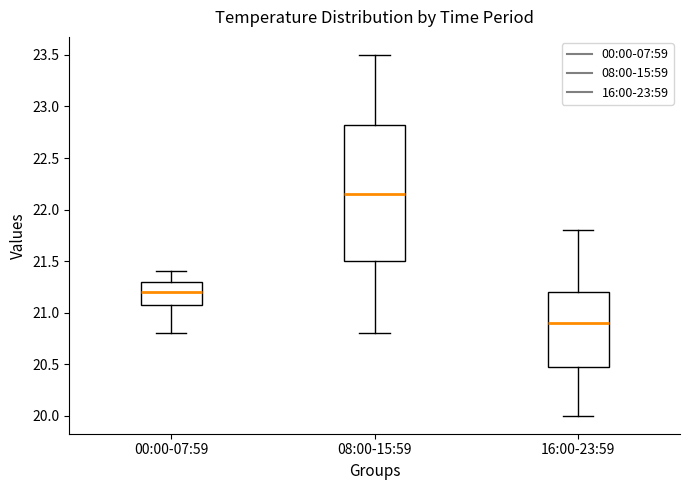

Where does the median line of the box for 16:00-23:59 sit on the y-axis? The values are not printed on the chart, so give them approximately, as read against the axis.

20.90